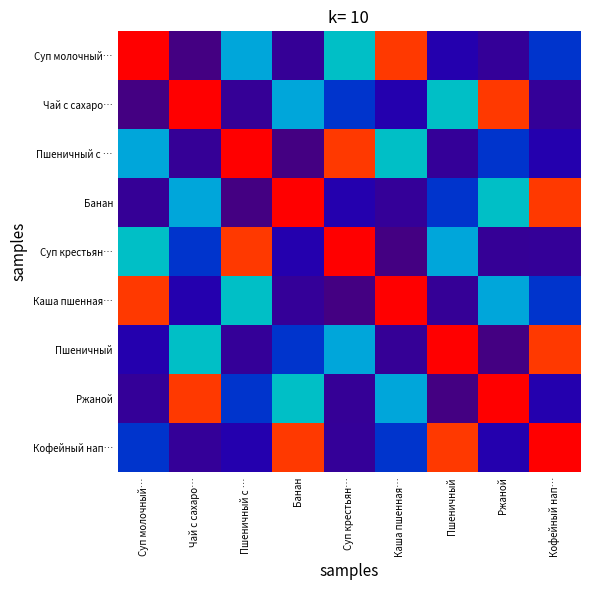

At how many categories does at least one series exceed 287?

9